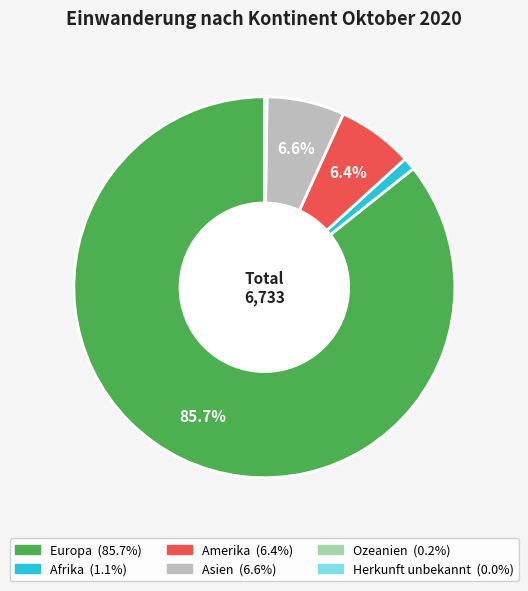

Is it true that Asien is 7% of the pie?

True